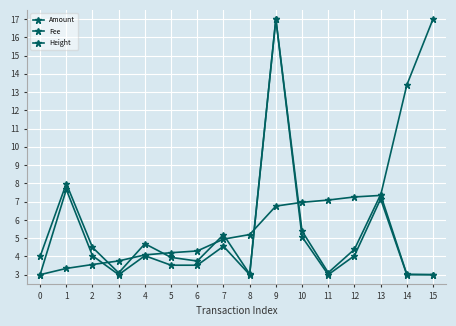

Rank the series by their maximum value, from highest to lowest.

Amount, Height, Fee